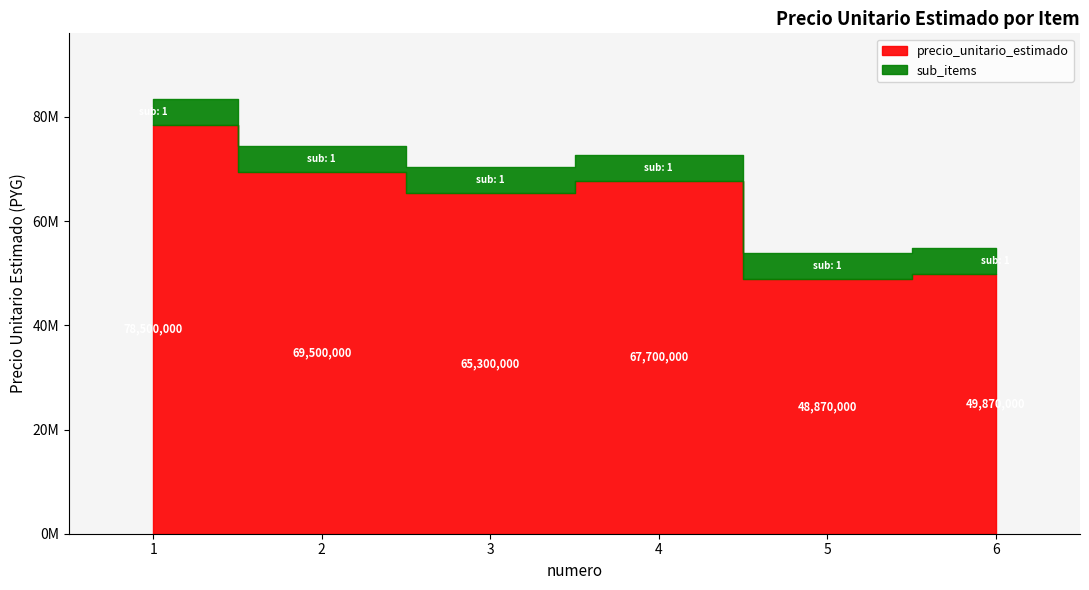

What is the average value of the precio_unitario_estimado series?

63290000